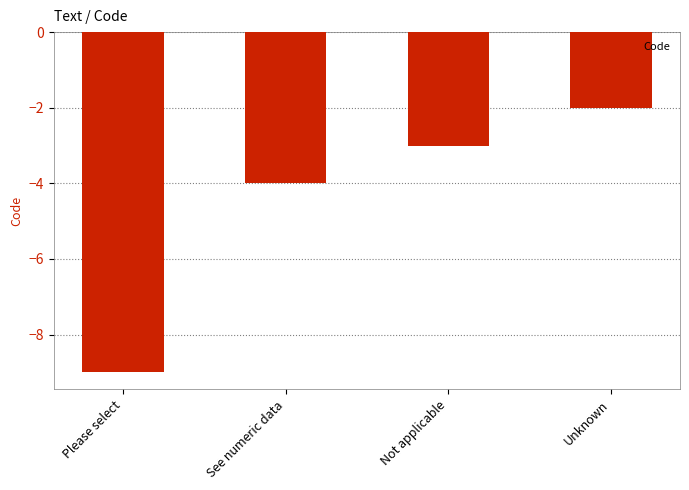

Which category has the lowest value across all series?

Please select